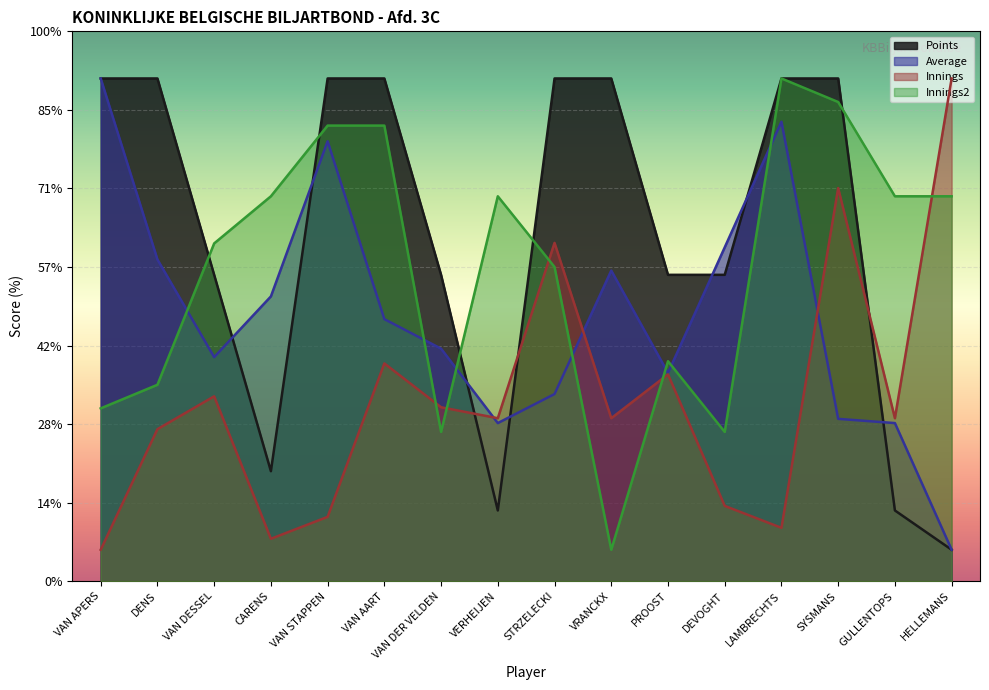

What is the difference between the highest and lowest values at VERHEIJEN?

20.0